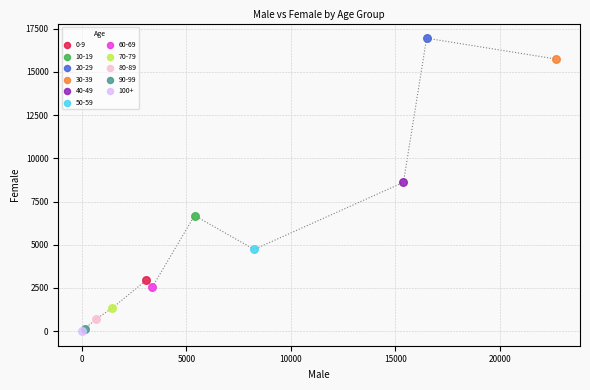

What are all the series names shown in the legend?

0-9, 10-19, 20-29, 30-39, 40-49, 50-59, 60-69, 70-79, 80-89, 90-99, 100+